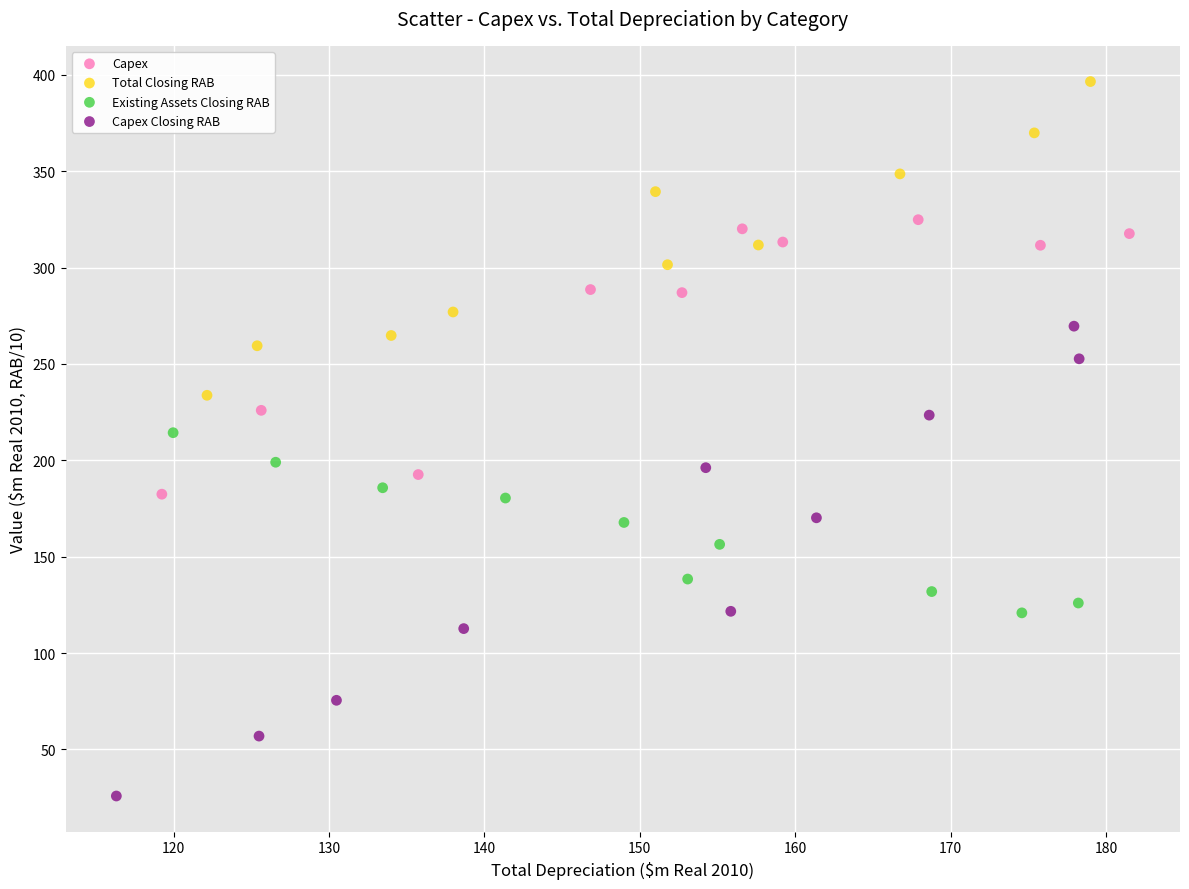

Which series contains the highest Y value?

Total Closing RAB